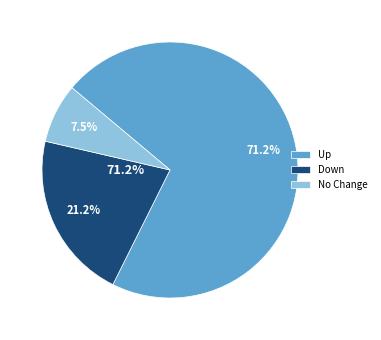

Which has a higher value, - or down?

down